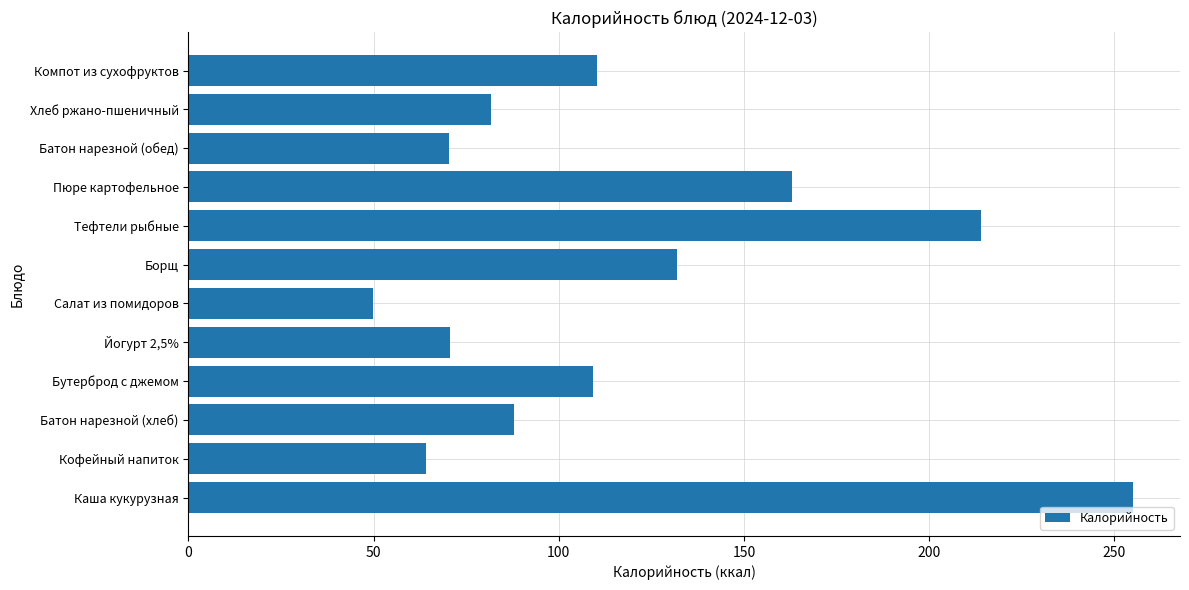

How many categories are shown in the chart?

12